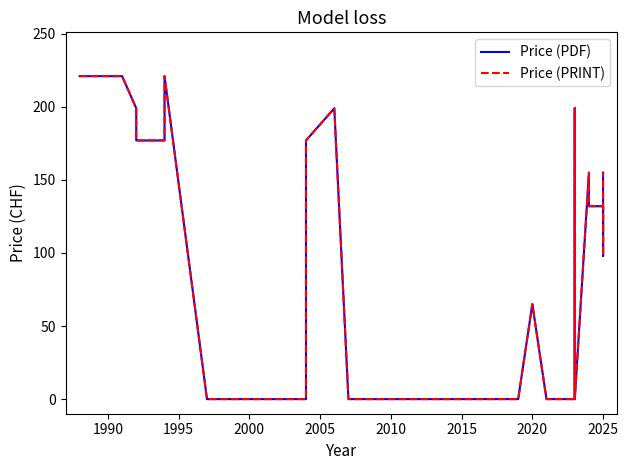

In Price (PRINT), how many points are lower than both neighbors (excluding endpoints)?

2